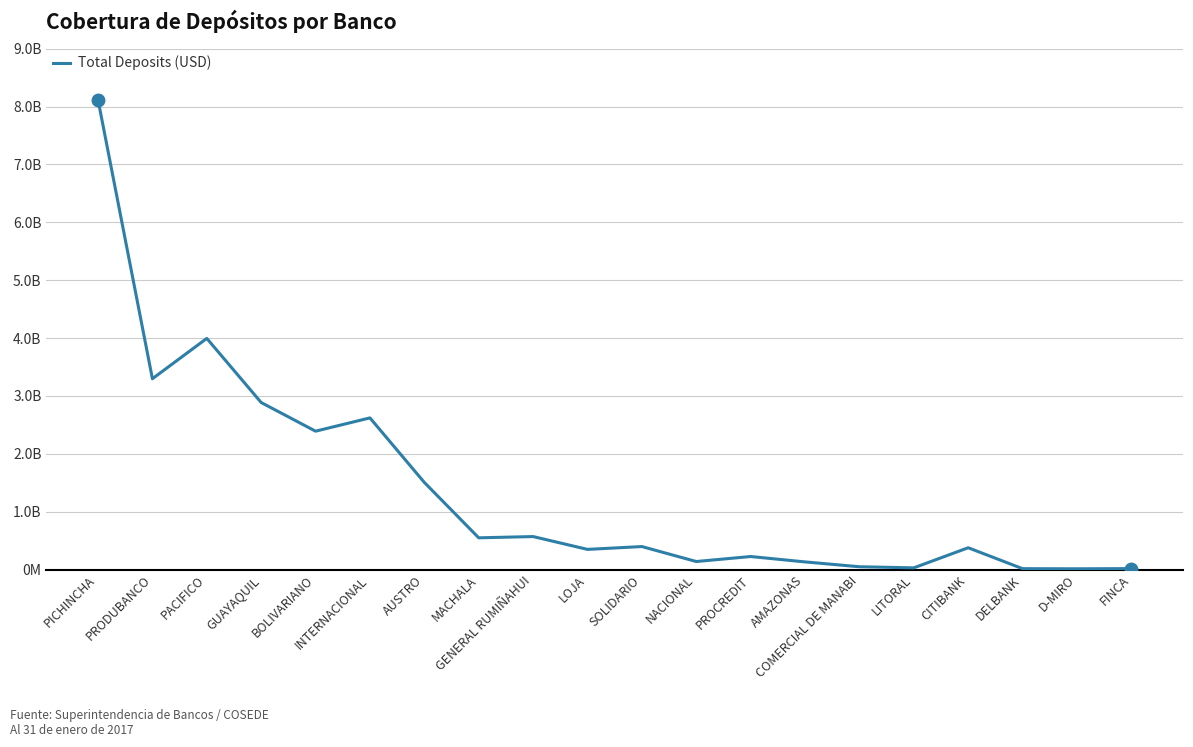

Does the chart display data point markers on the line(s)?

No